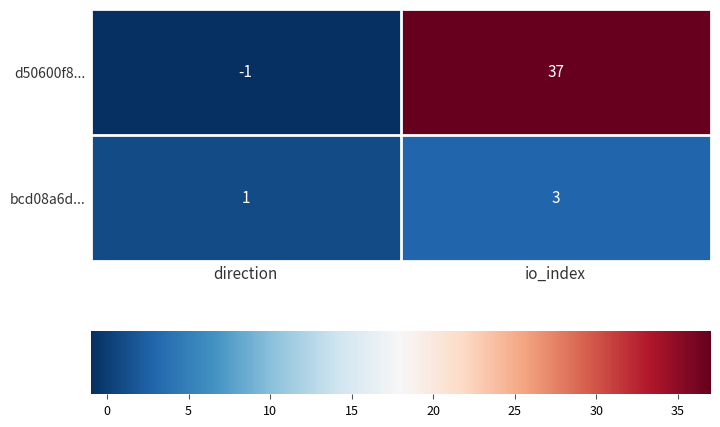

What is the greatest value displayed?

37